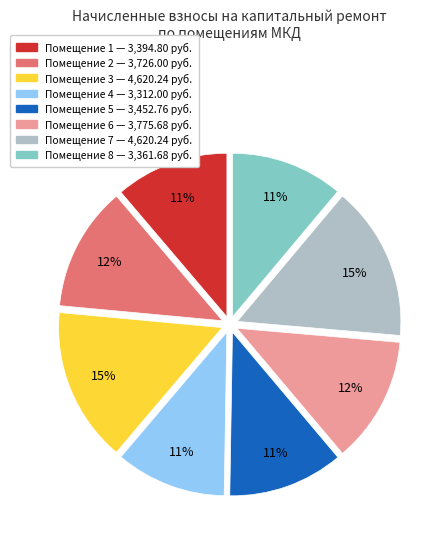

Is there a majority slice in this chart?

No